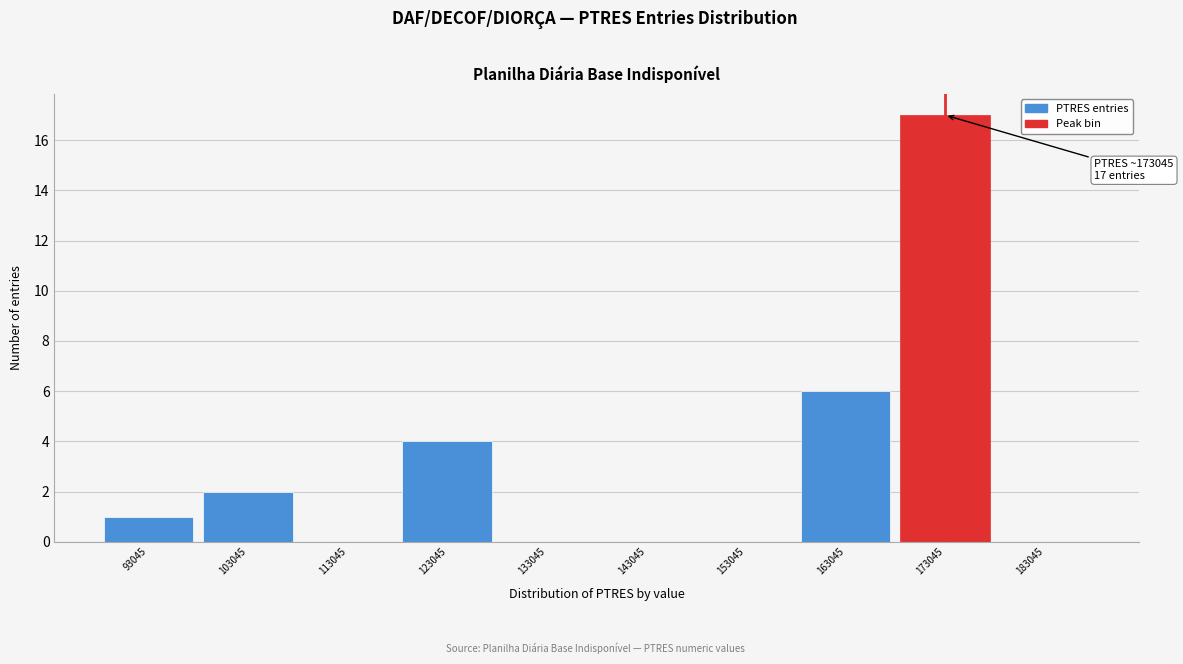

Reading left to right, what are all the values shown in this chart?

93045=1	103045=2	113045=0	123045=4	133045=0	143045=0	153045=0	163045=6	173045=17	183045=0